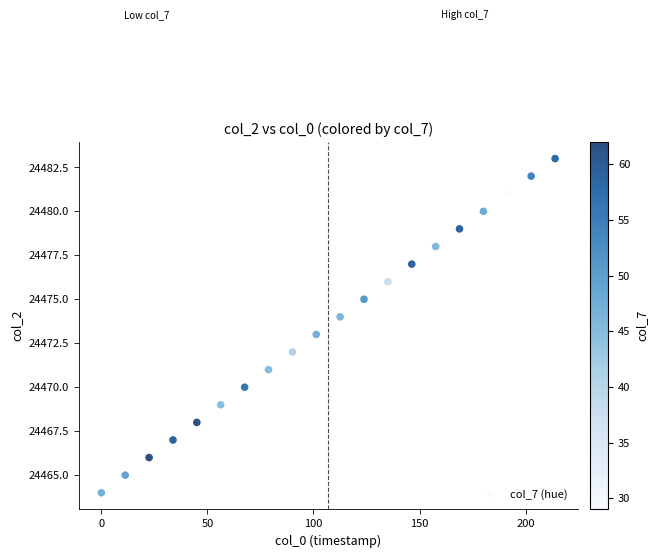

What is the range of Y values (max minus min)?

19